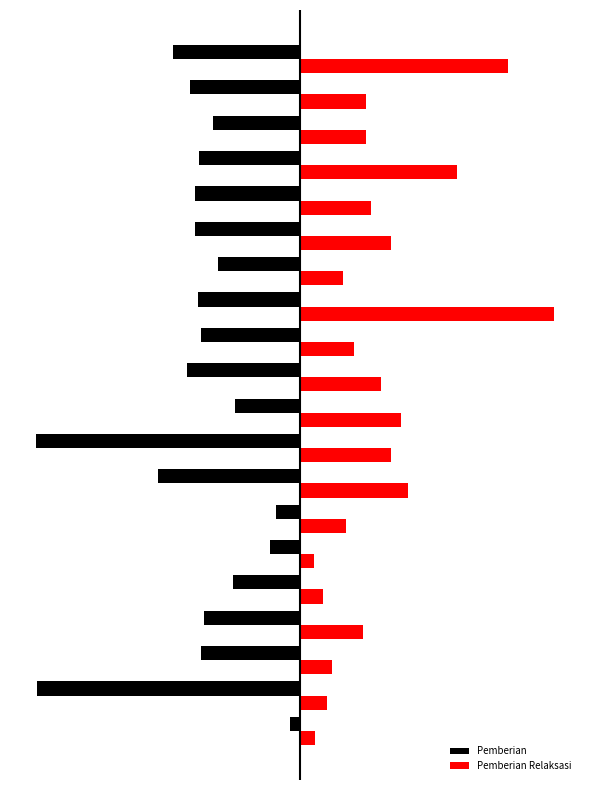

Reading left to right, transcribe all the data shown in this chart.

Pemberian: -6	-170	-64	-62	-43	-19	-15	-92	-171	-42	-73	-64	-66	-53	-68	-68	-65	-56	-71	-82
Pemberian Relaksasi: 10	18	21	41	15	9	30	70	59	66	53	35	165	28	59	46	102	43	43	135